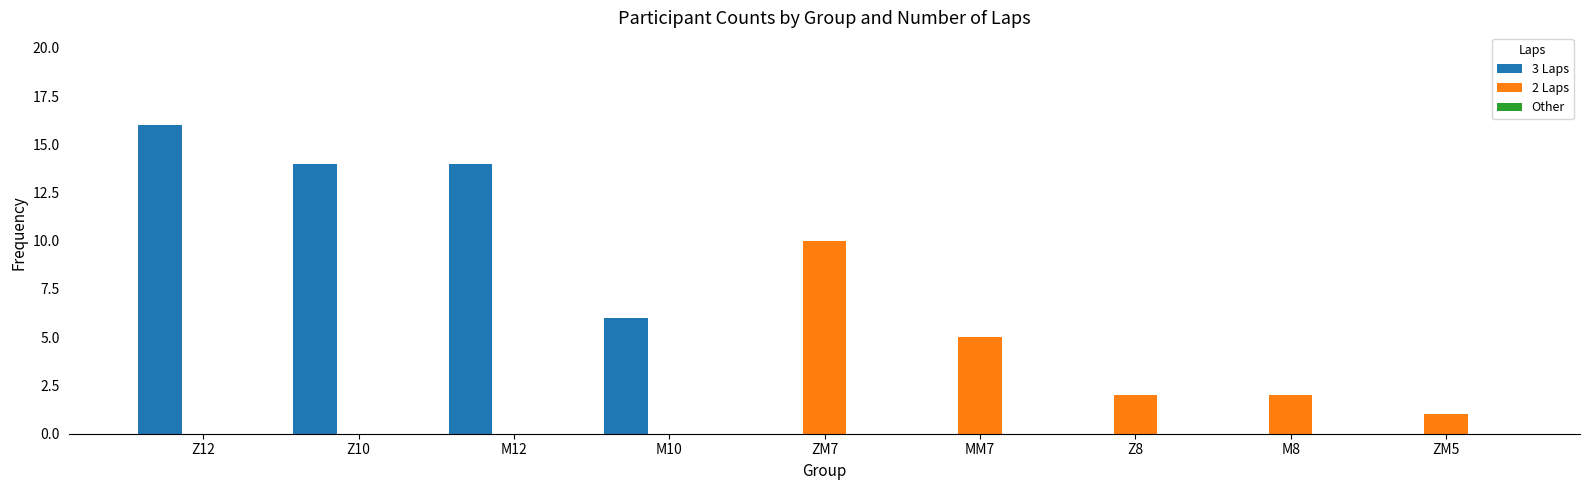

Which series has the largest total across all categories?

3 Laps